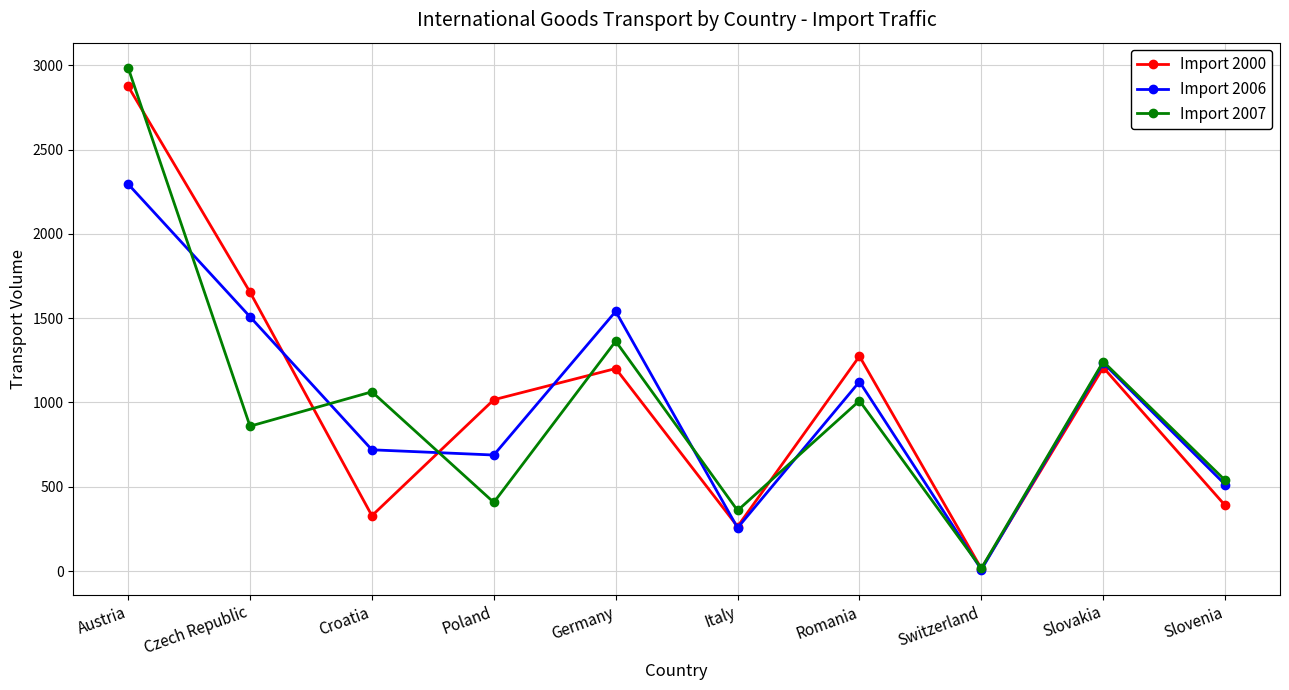

At which label is Import 2000 closest to 1444?

Romania